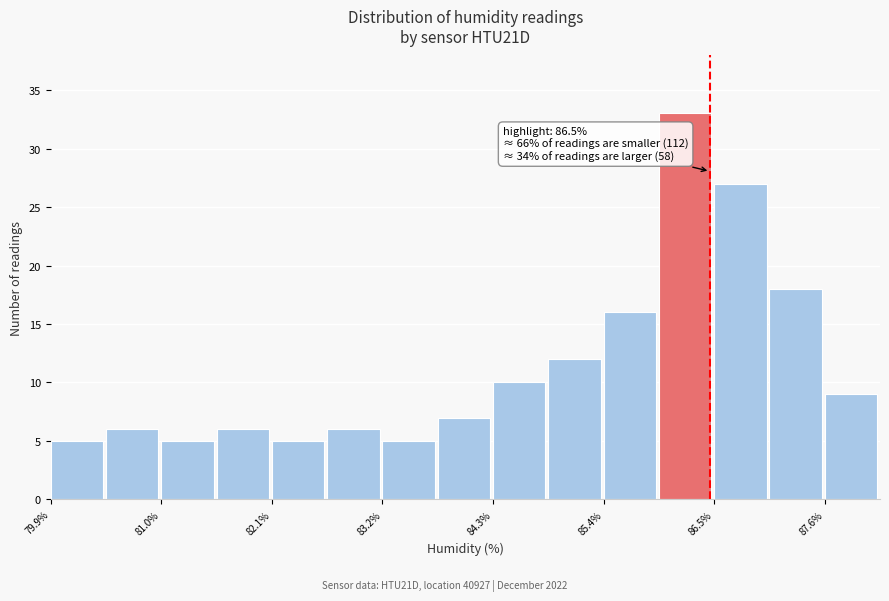

Read against the x-axis, roughly where is the centre of the tallest bar?

86.2